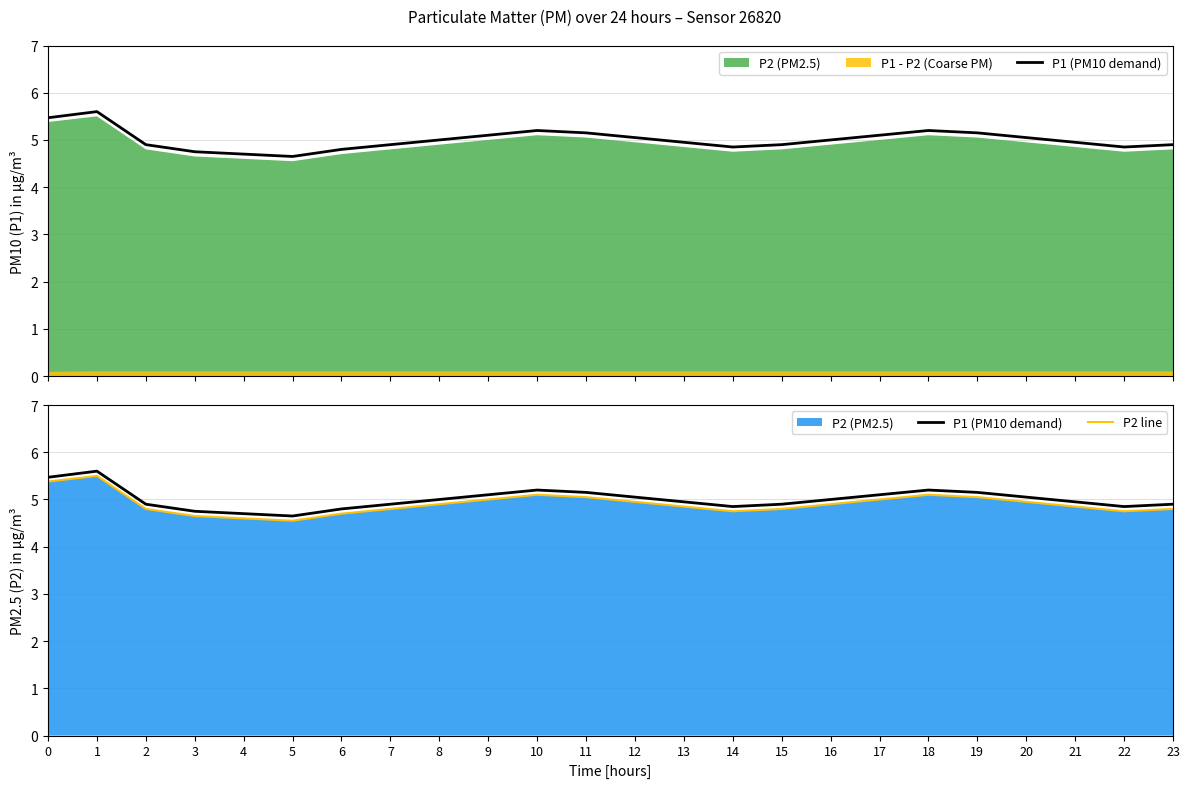

True or false: P2 line and P1 (PM10 demand) intersect in this chart.

False